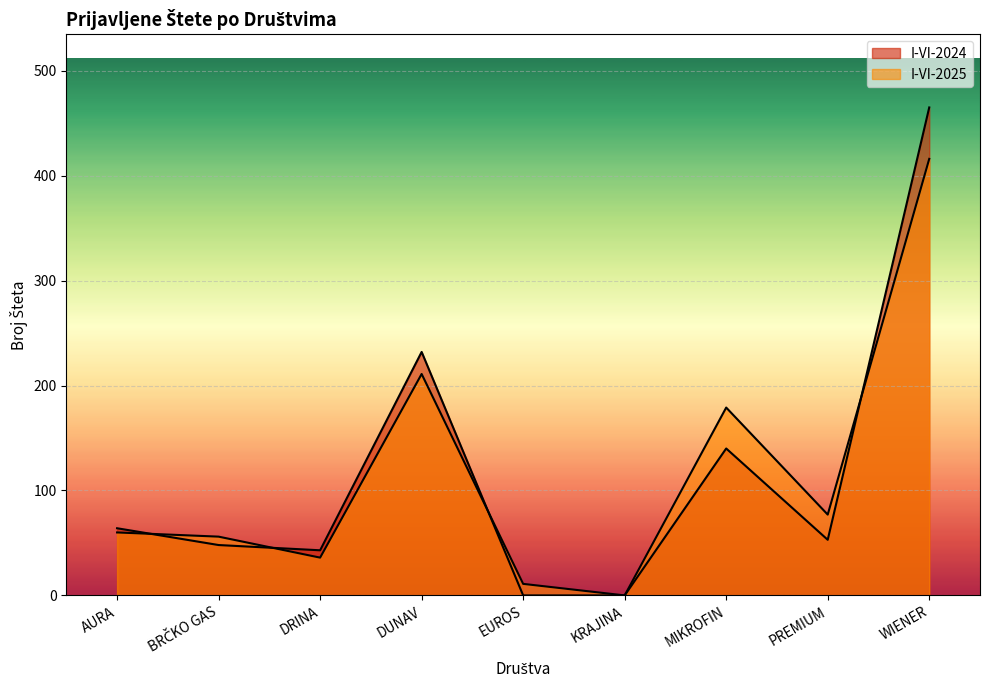

Is it true that I-VI-2024 equals 0 at KRAJINA?

True